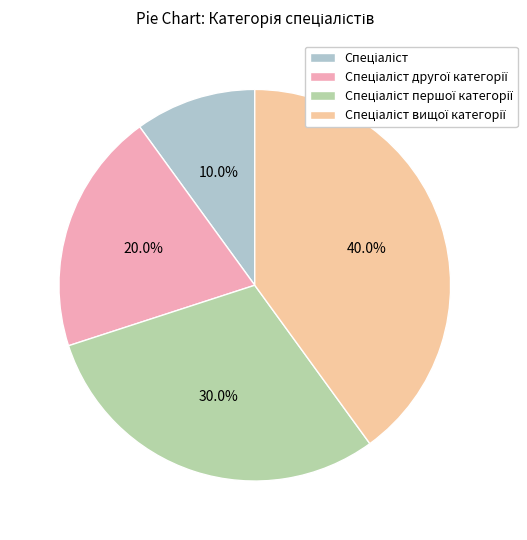

Is there any slice that represents more than half of the pie?

No